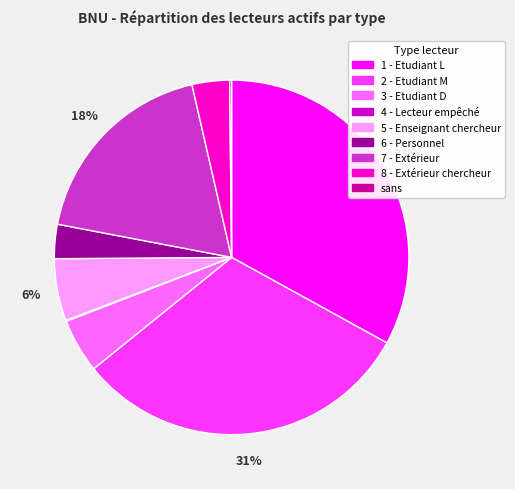

The 3 - Etudiant D slice represents 5% of the pie. True or false?

True